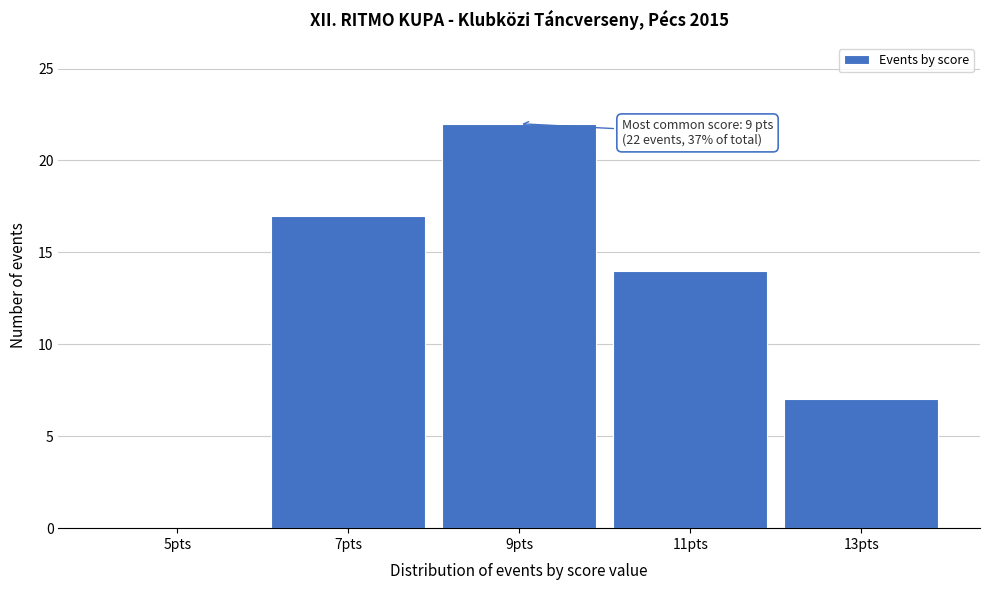

Which range on the x-axis has the tallest bar?

8 to 10